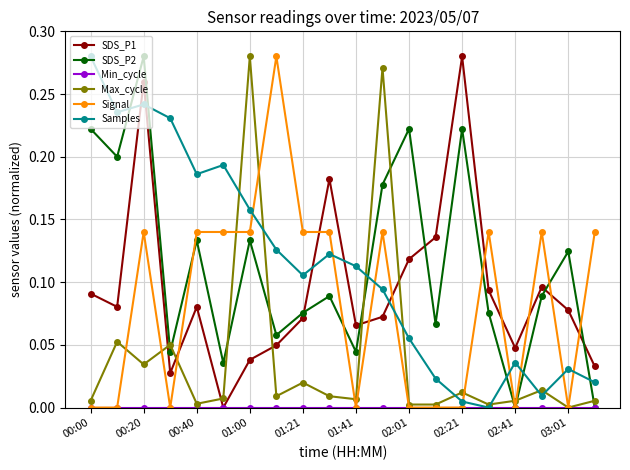

Which series ends up on top after the final intersection of SDS_P1 and Samples?

SDS_P1